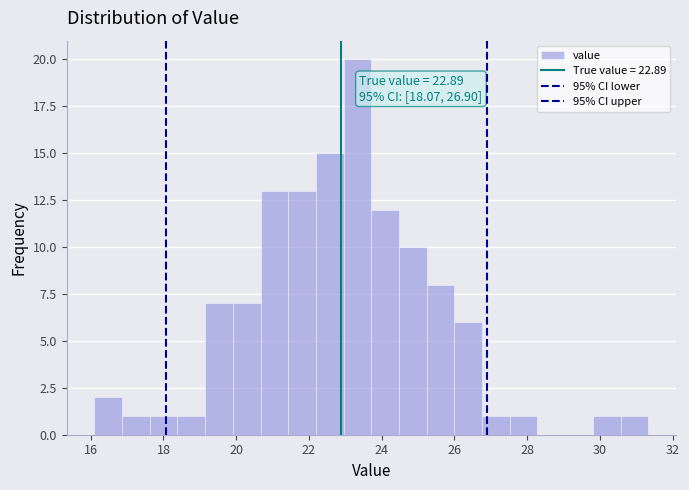

Read against the x-axis, roughly where is the centre of the tallest bar?

23.4